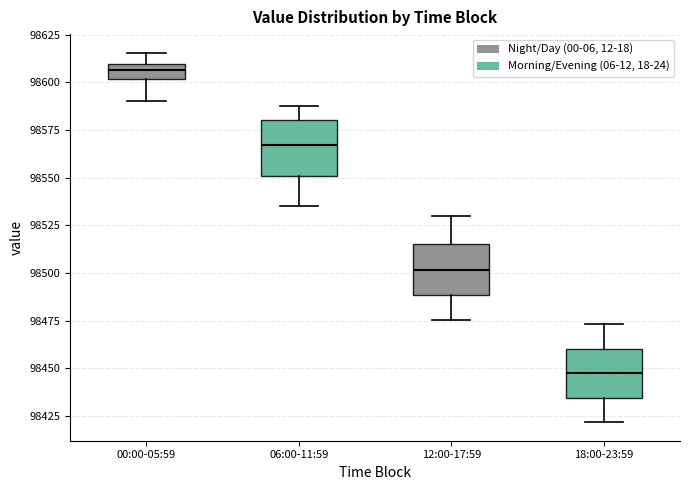

Where does the median line of the box for 00:00-05:59 sit on the y-axis? The values are not printed on the chart, so give them approximately, as read against the axis.

98605